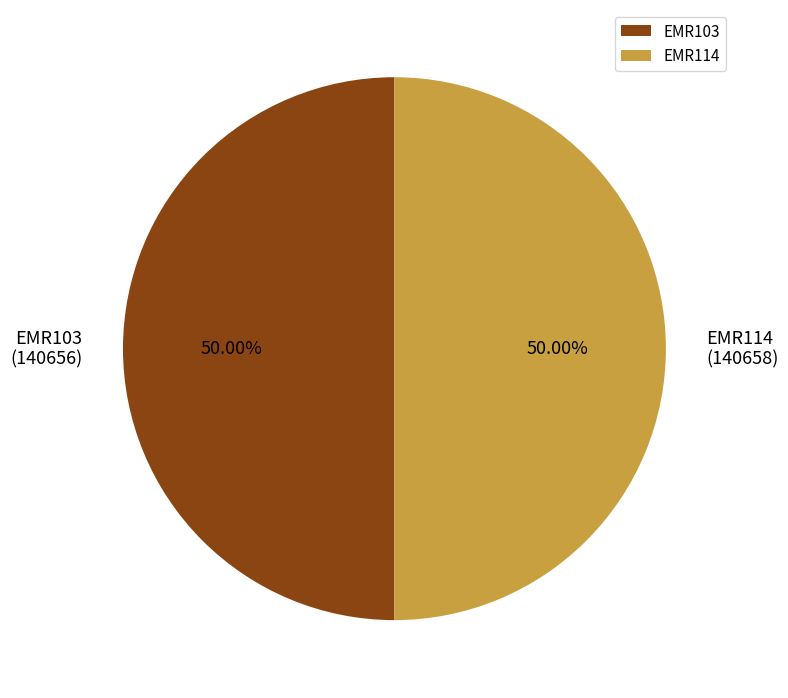

Approximately how many times larger is the value at EMR114 compared to EMR103?

1.0